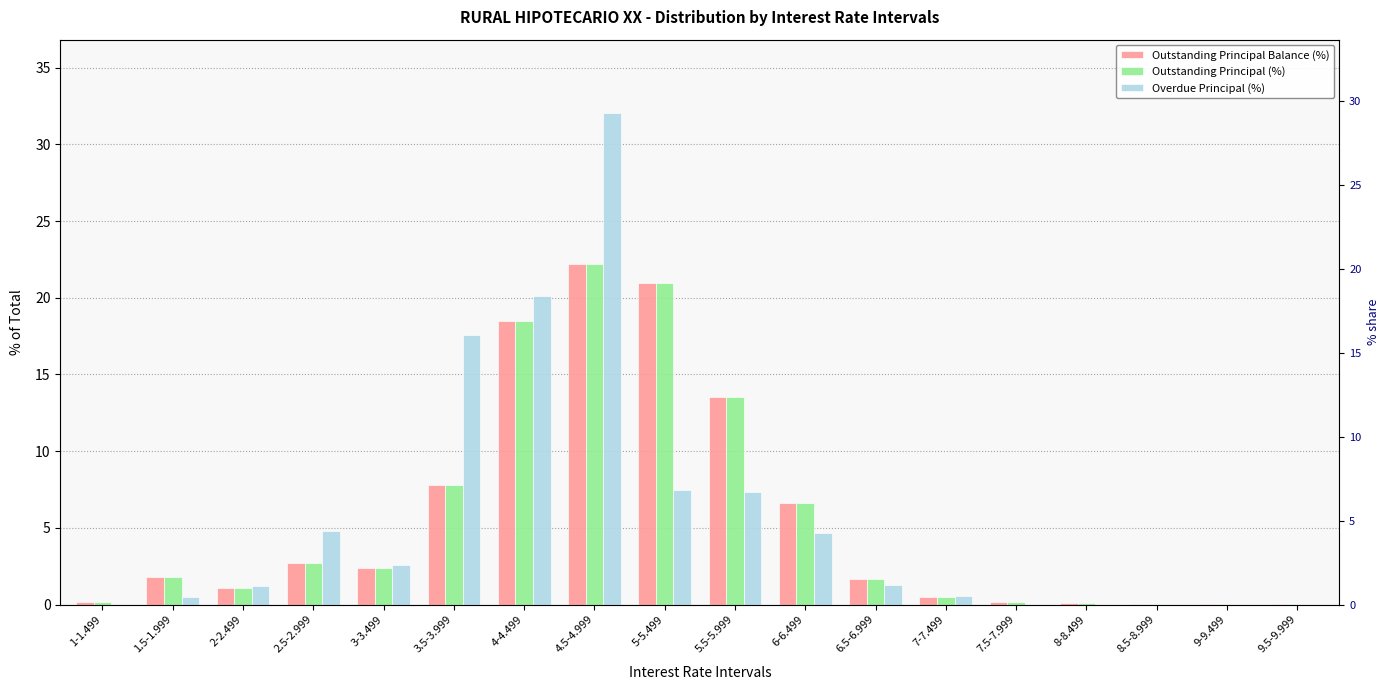

How many values in the Overdue Principal (%) series are below 1?

8